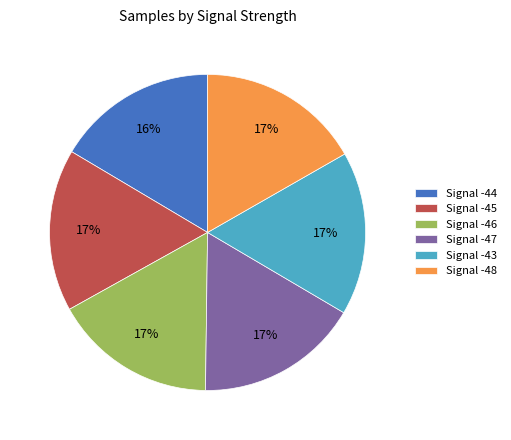

How many slices are in this pie chart?

6